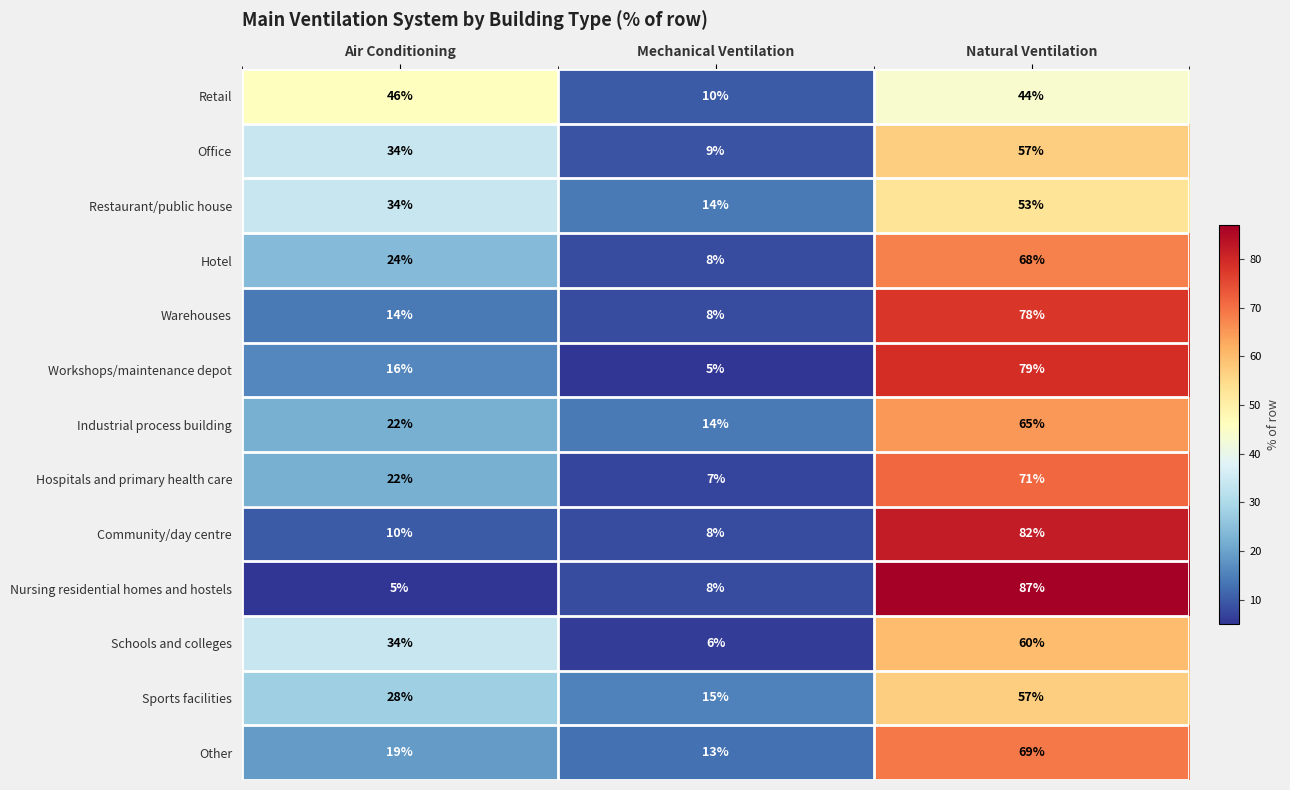

The value of Restaurant/public house at Mechanical Ventilation is 14. True or false?

True